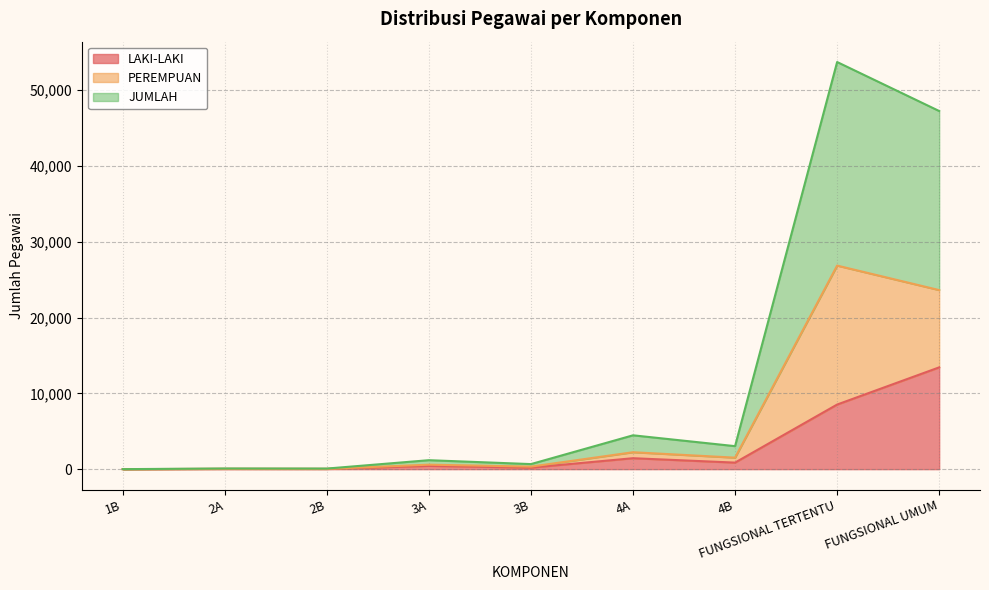

Is it true that LAKI-LAKI equals 210 at 3A?

False